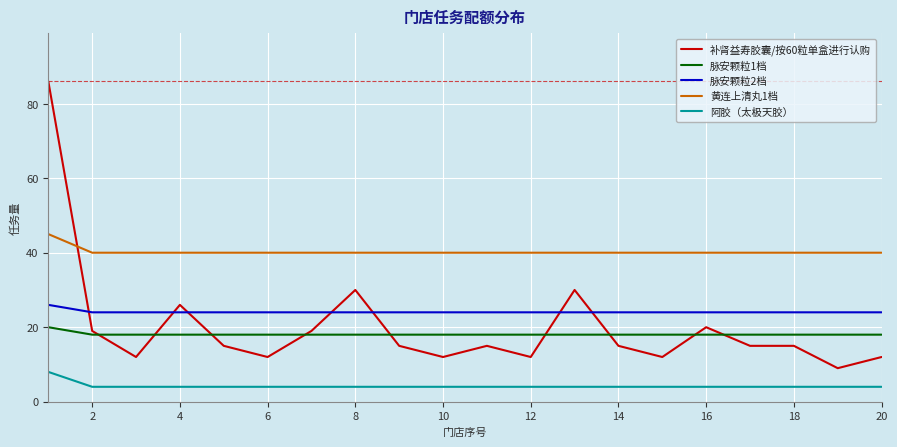

What is the highest value of the 补肾益寿胶囊/按60粒单盒进行认购 series?

86